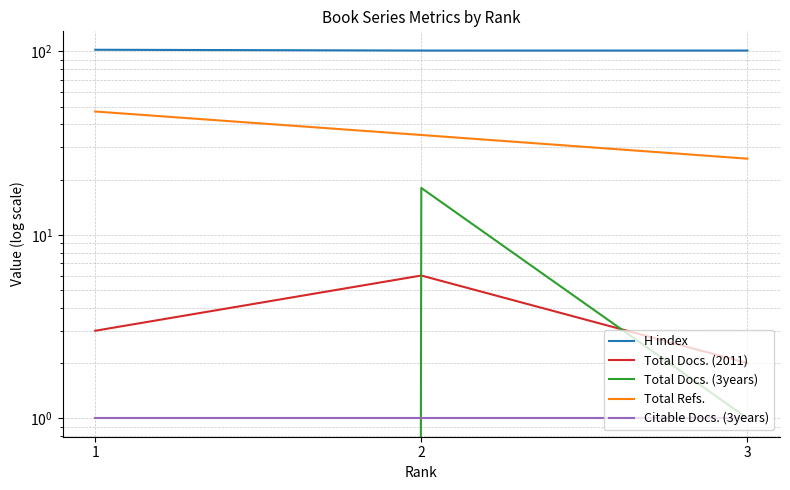

How many data points does each series have?

3